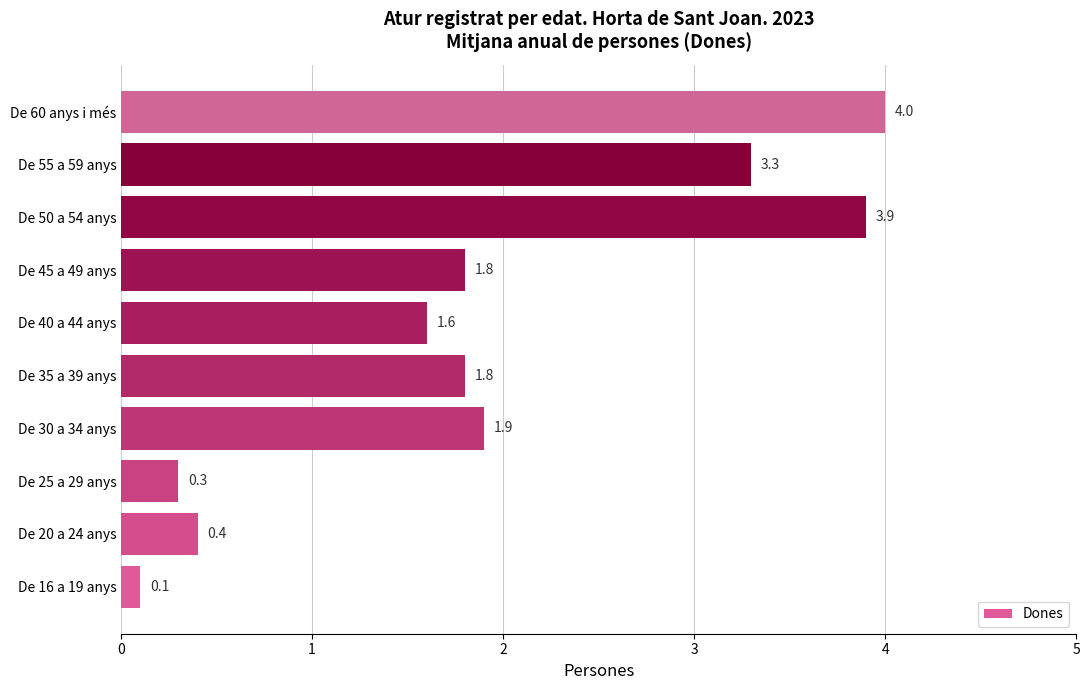

At which label is the value closest to 2?

De 30 a 34 anys